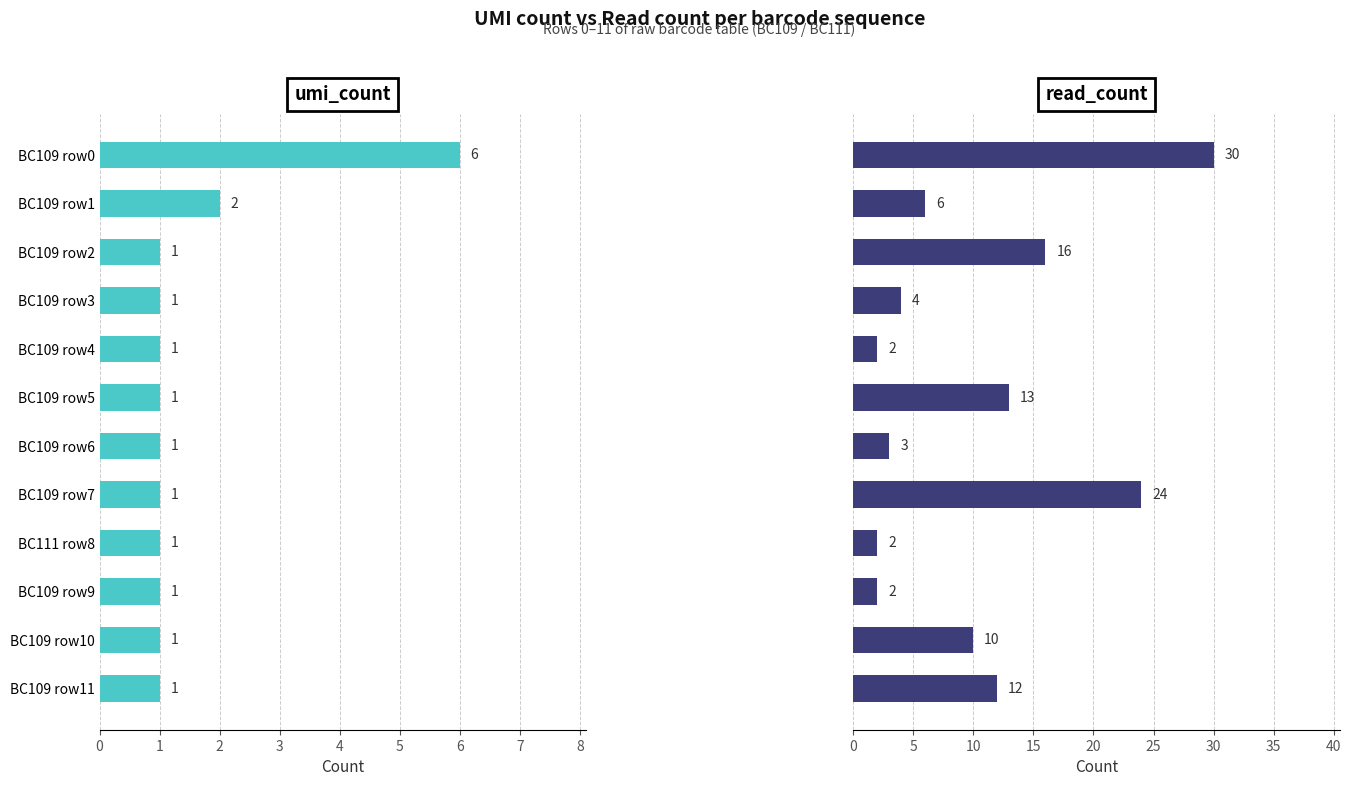

How many bars are there in total?

24